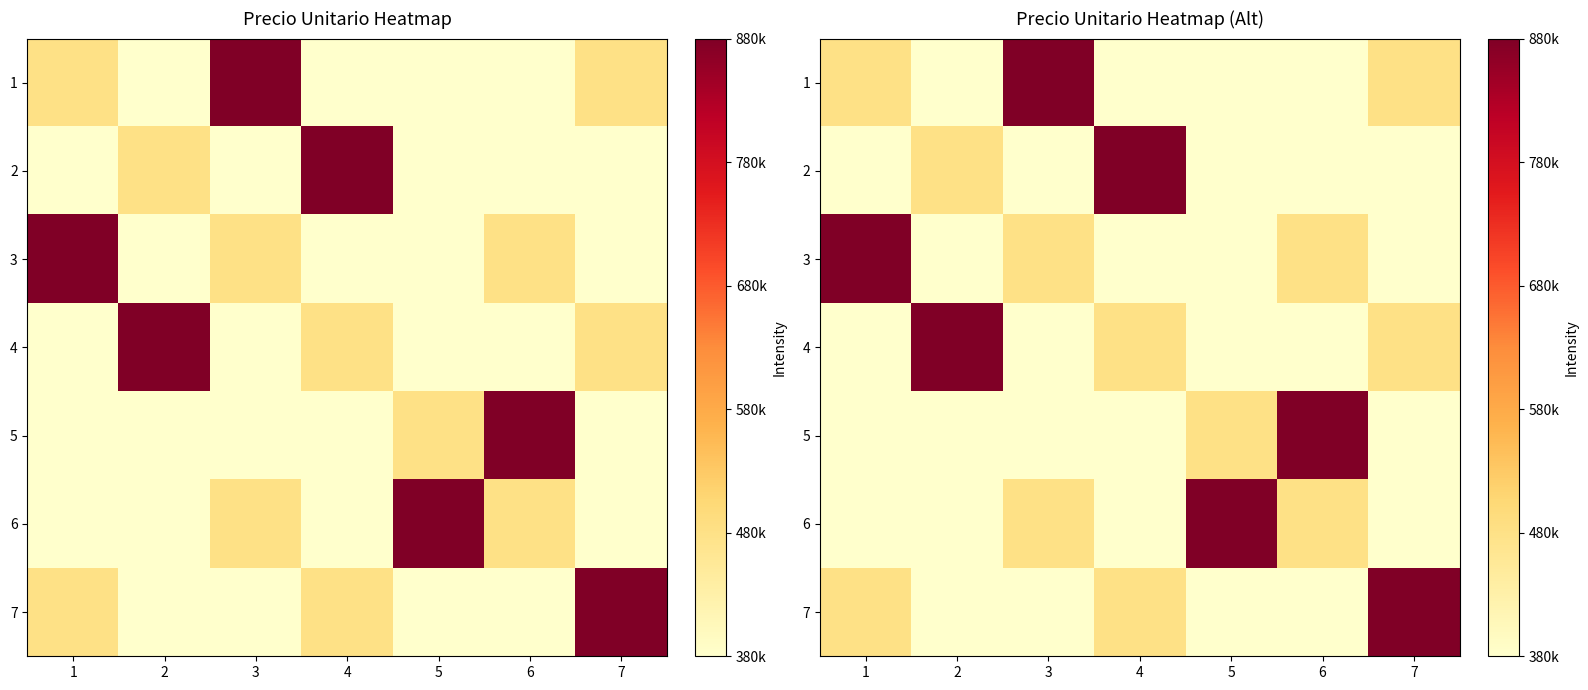

How many 5 values are between 380000 and 480000?

6